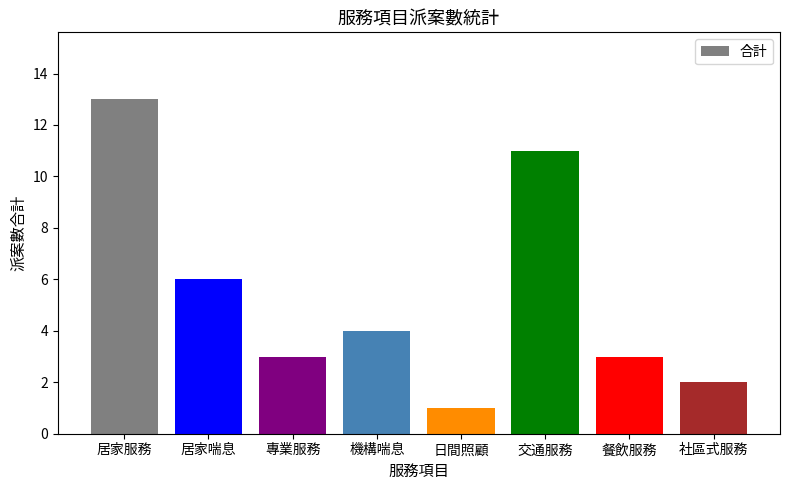

What is the difference between the values at 日間照顧 and 專業服務?

2